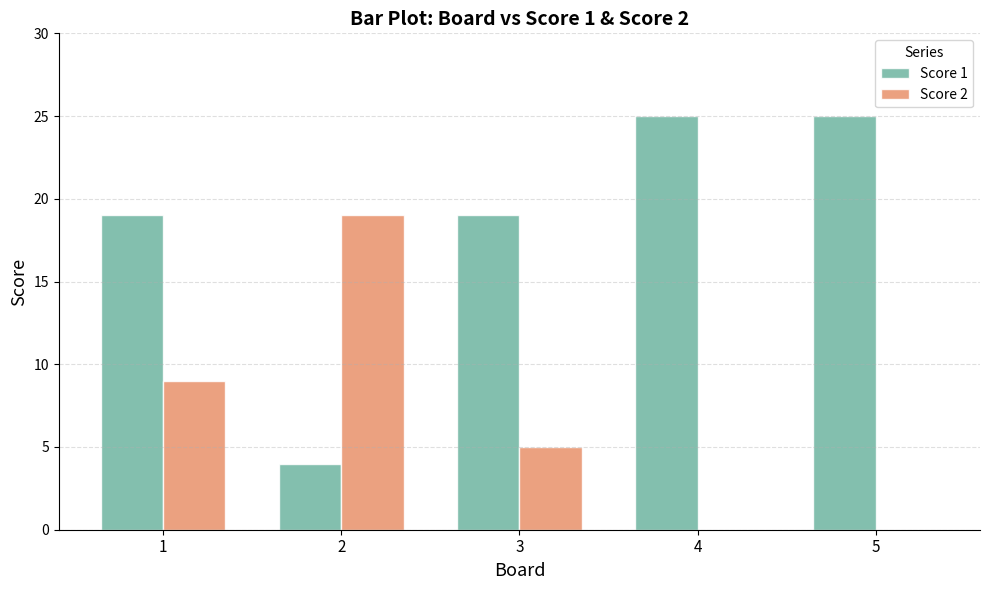

What is the sum of all Score 1 values?

92